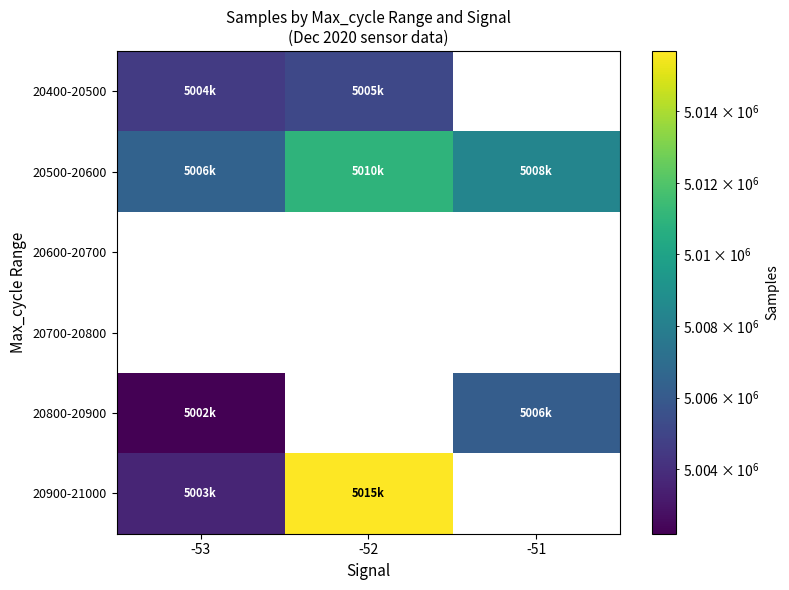

What is the difference between the highest and lowest values at -52?

5015684.0